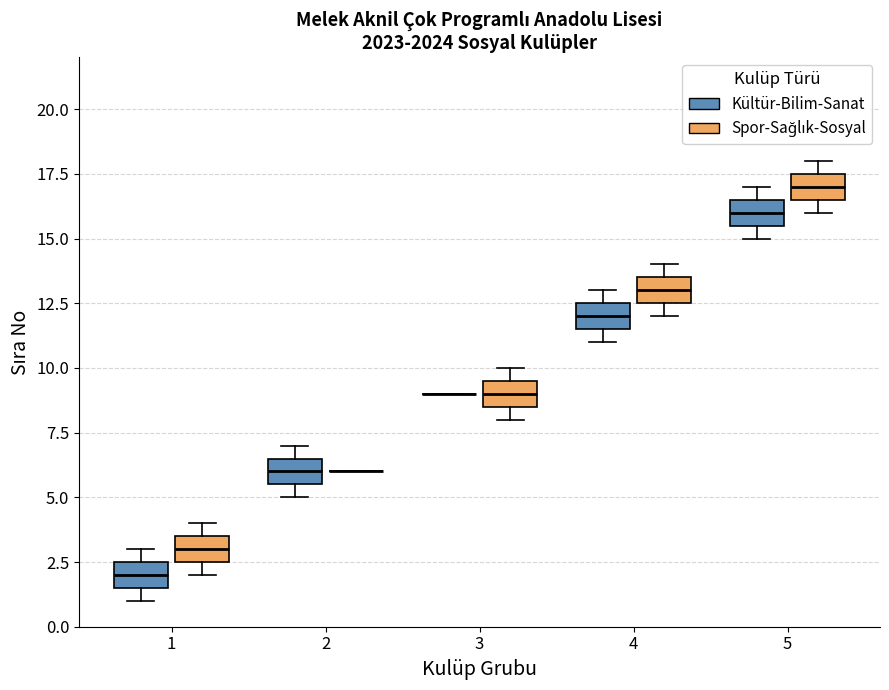

Where is the upper edge of the box for 4 (Kültür-Bilim-Sanat) on the y-axis? The values are not printed on the chart, so give them approximately, as read against the axis.

12.5